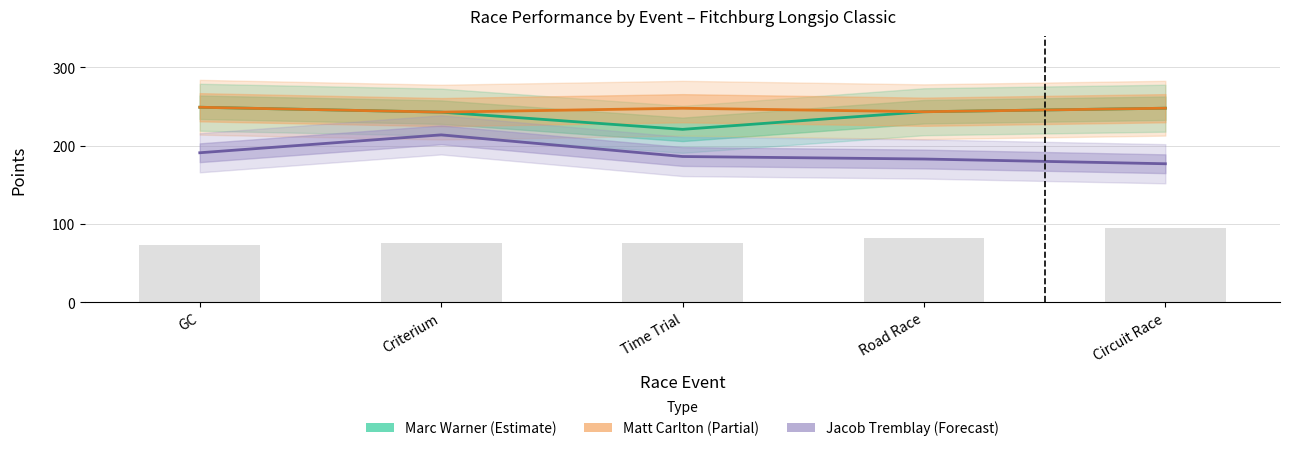

What is the difference between the maximum and second lowest values in the Points series?

6.2